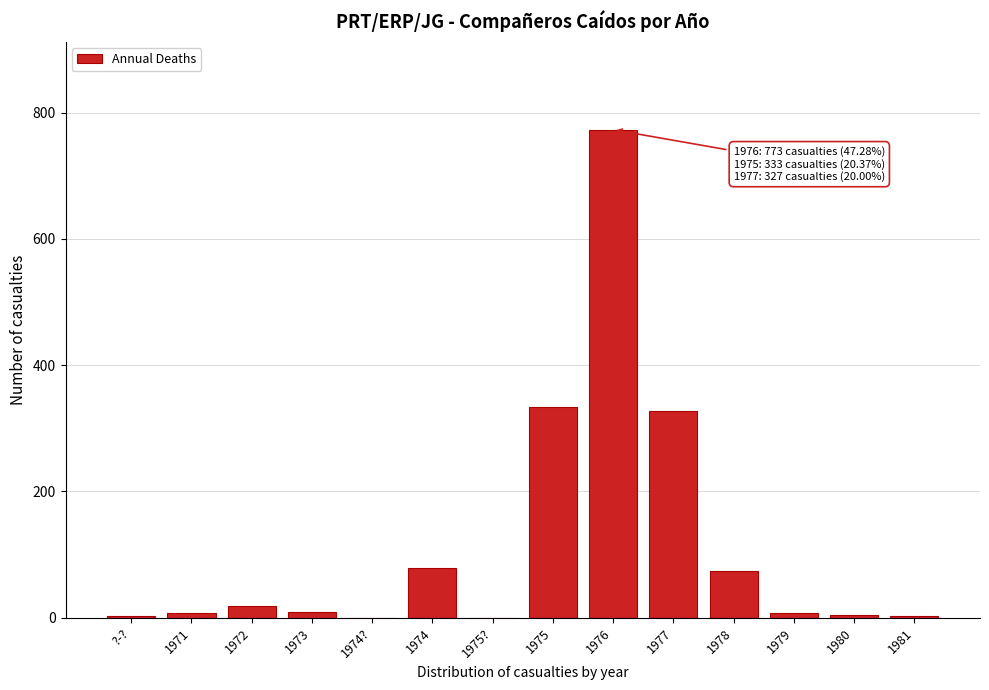

At which category does the chart reach its peak across all series?

1976